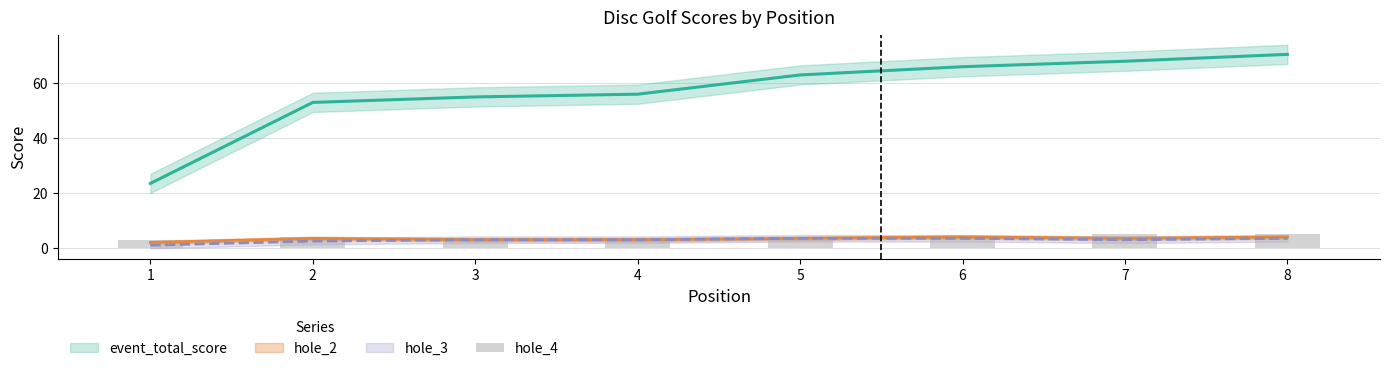

The value at 7 is 1. True or false?

False